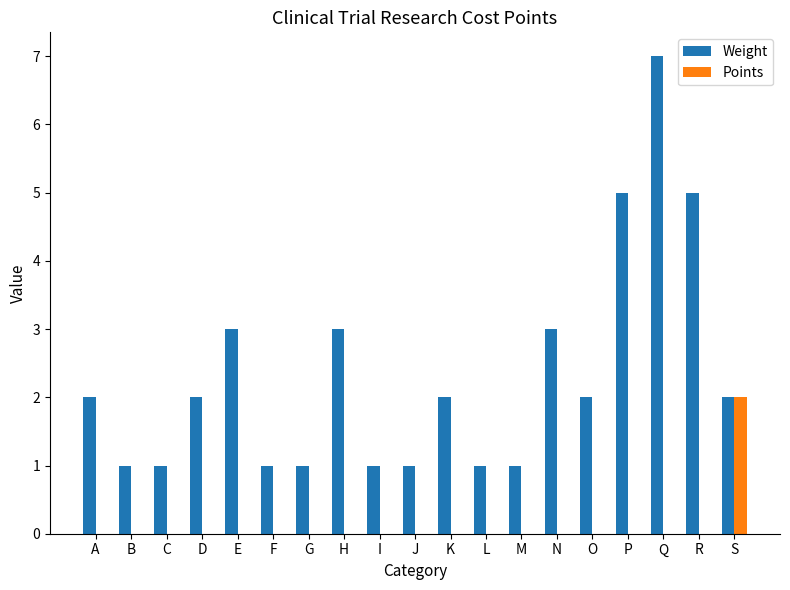

How many data points does each series have?

19